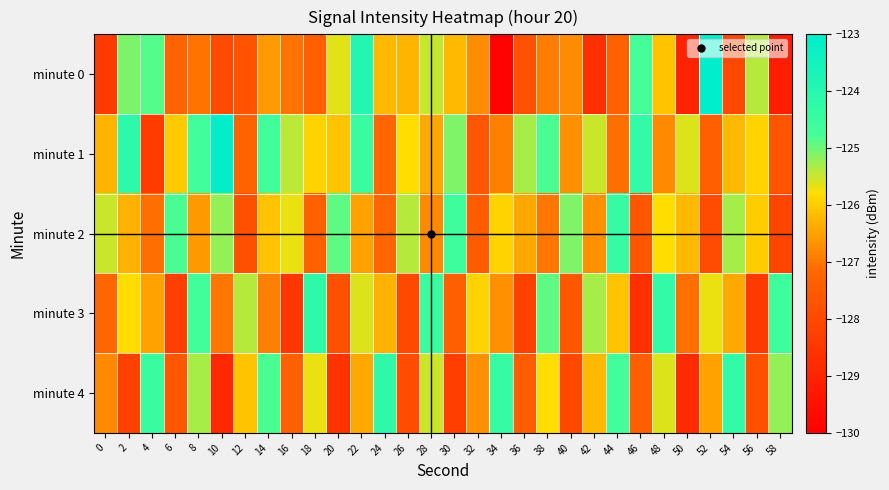

Reading left to right, what are all the values shown in this chart?

minute 0: 0=-128.4	2=-125.1	4=-124.9	6=-127.3	8=-127.0	10=-127.9	12=-127.7	14=-126.6	16=-127.0	18=-127.4	20=-125.6	22=-123.9	24=-126.2	26=-126.3	28=-125.5	30=-126.2	32=-126.7	34=-129.9	36=-127.7	38=-126.9	40=-126.8	42=-128.7	44=-127.3	46=-124.7	48=-126.1	50=-129.0	52=-123.0	54=-128.0	56=-125.4	58=-129.2
minute 1: 0=-126.3	2=-124.2	4=-128.4	6=-126.0	8=-124.7	10=-123.1	12=-127.3	14=-124.7	16=-125.4	18=-125.9	20=-126.1	22=-124.5	24=-127.2	26=-125.8	28=-126.4	30=-125.1	32=-127.6	34=-126.9	36=-125.3	38=-124.8	40=-126.7	42=-125.5	44=-127.1	46=-124.3	48=-126.8	50=-125.6	52=-127.4	54=-126.2	56=-125.9	58=-127.7
minute 2: 0=-125.5	2=-126.3	4=-127.1	6=-124.8	8=-126.6	10=-125.2	12=-127.8	14=-126.1	16=-125.7	18=-127.3	20=-124.9	22=-126.5	24=-127.2	26=-125.4	28=-126.8	30=-124.6	32=-127.5	34=-125.9	36=-126.4	38=-127.0	40=-125.1	42=-126.7	44=-124.4	46=-127.6	48=-125.8	50=-126.2	52=-127.9	54=-125.3	56=-126.0	58=-128.1
minute 3: 0=-127.2	2=-125.8	4=-126.5	6=-128.3	8=-124.7	10=-127.0	12=-125.4	14=-126.9	16=-128.5	18=-124.2	20=-127.8	22=-125.6	24=-126.3	26=-128.0	28=-124.5	30=-127.4	32=-125.9	34=-126.7	36=-128.2	38=-124.9	40=-127.6	42=-125.3	44=-126.1	46=-128.7	48=-124.3	50=-127.1	52=-125.7	54=-126.4	56=-128.4	58=-124.6
minute 4: 0=-126.8	2=-128.2	4=-124.5	6=-127.6	8=-125.3	10=-128.9	12=-126.1	14=-124.8	16=-127.3	18=-125.7	20=-128.6	22=-126.4	24=-124.2	26=-127.9	28=-125.5	30=-128.3	32=-126.7	34=-124.4	36=-127.5	38=-125.8	40=-128.0	42=-126.2	44=-124.7	46=-127.4	48=-125.6	50=-128.8	52=-126.5	54=-124.3	56=-127.8	58=-125.2